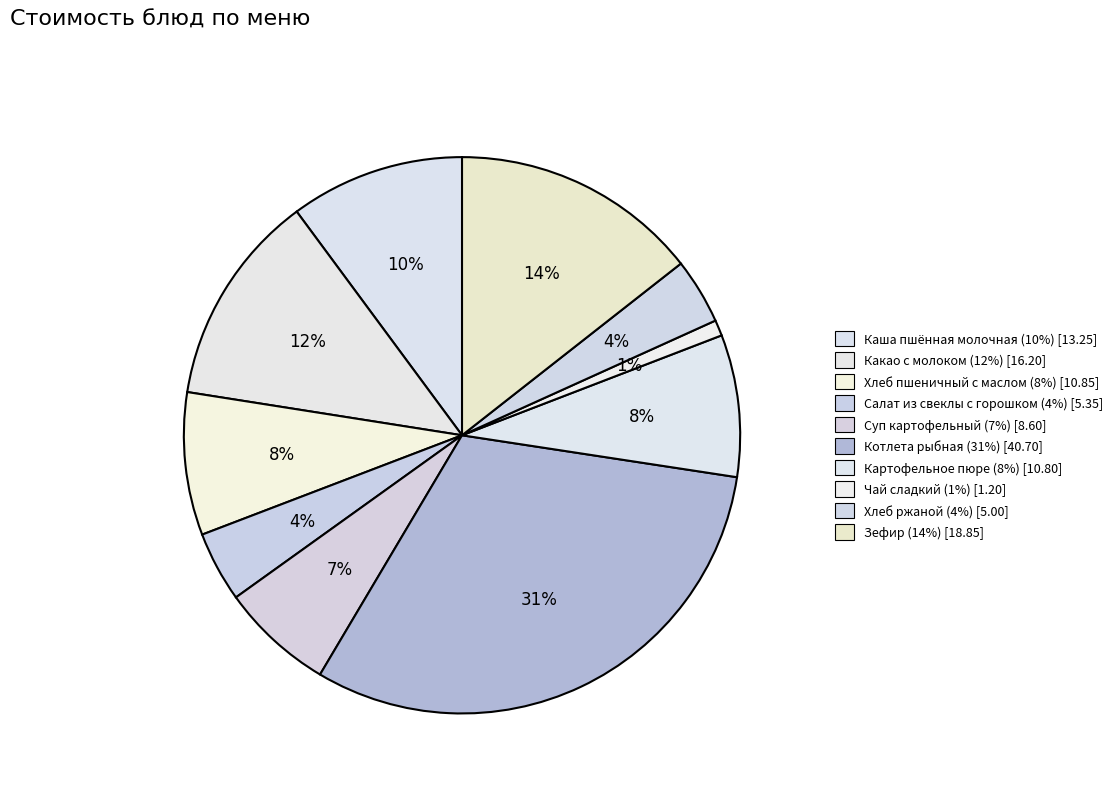

Count the number of slices in the pie.

10